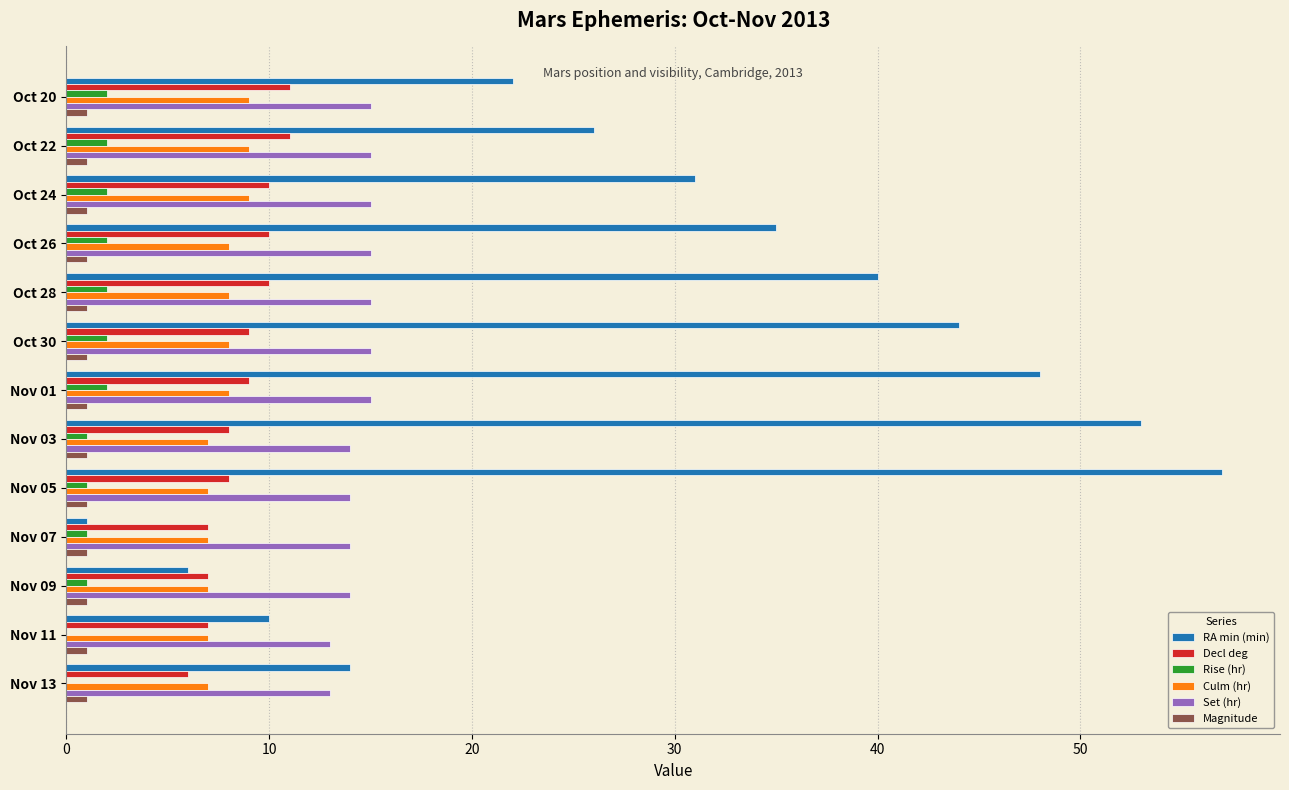

Which series has the widest spread of values?

RA min (min)